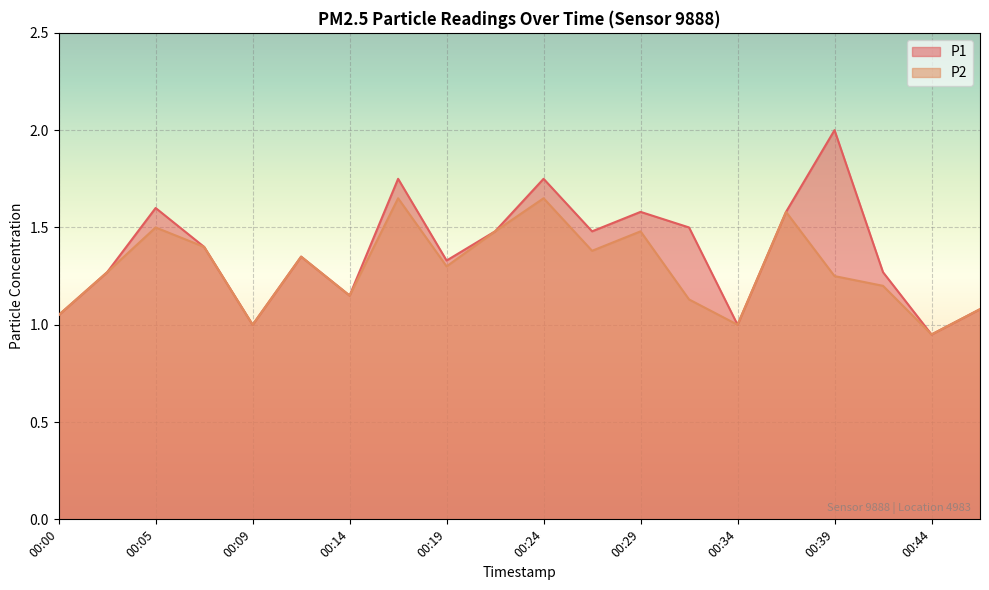

How many lines are shown in the chart?

2